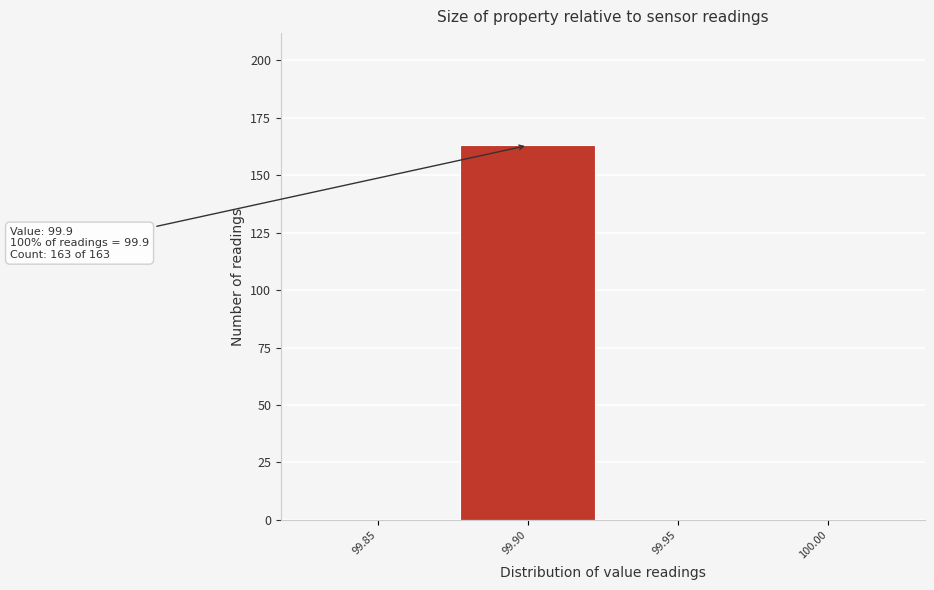

Reading left to right, extract all data points from this chart.

99.85=0	99.90=163	99.95=0	100.00=0